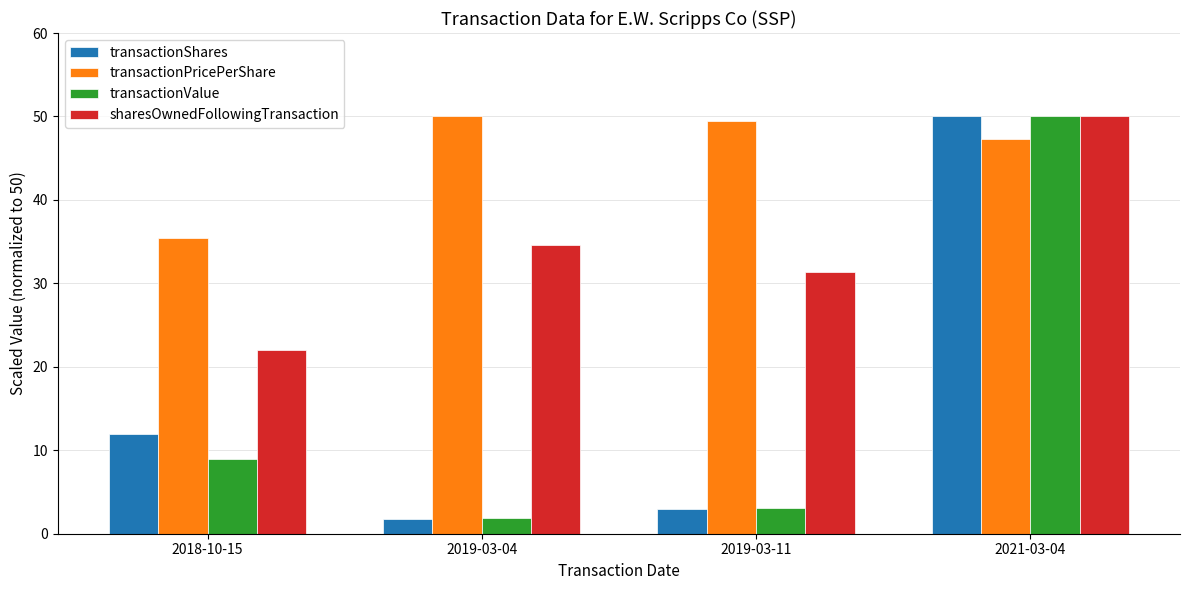

What is the difference between the maximum and second lowest values in the transactionPricePerShare series?

2.8